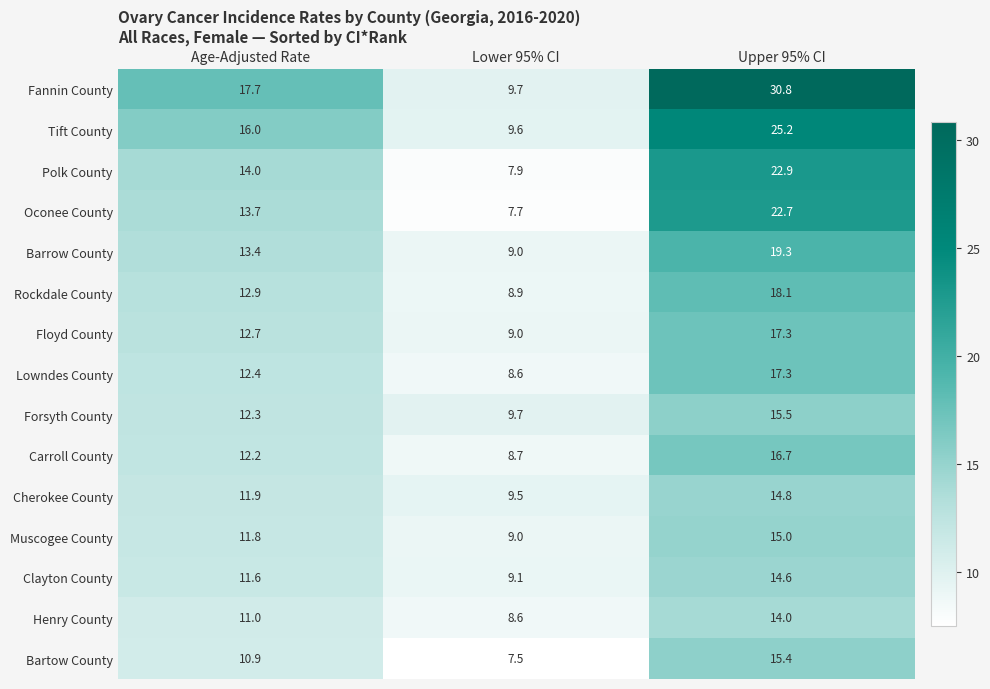

Read the Cherokee County value at Age-Adjusted Rate.

11.9